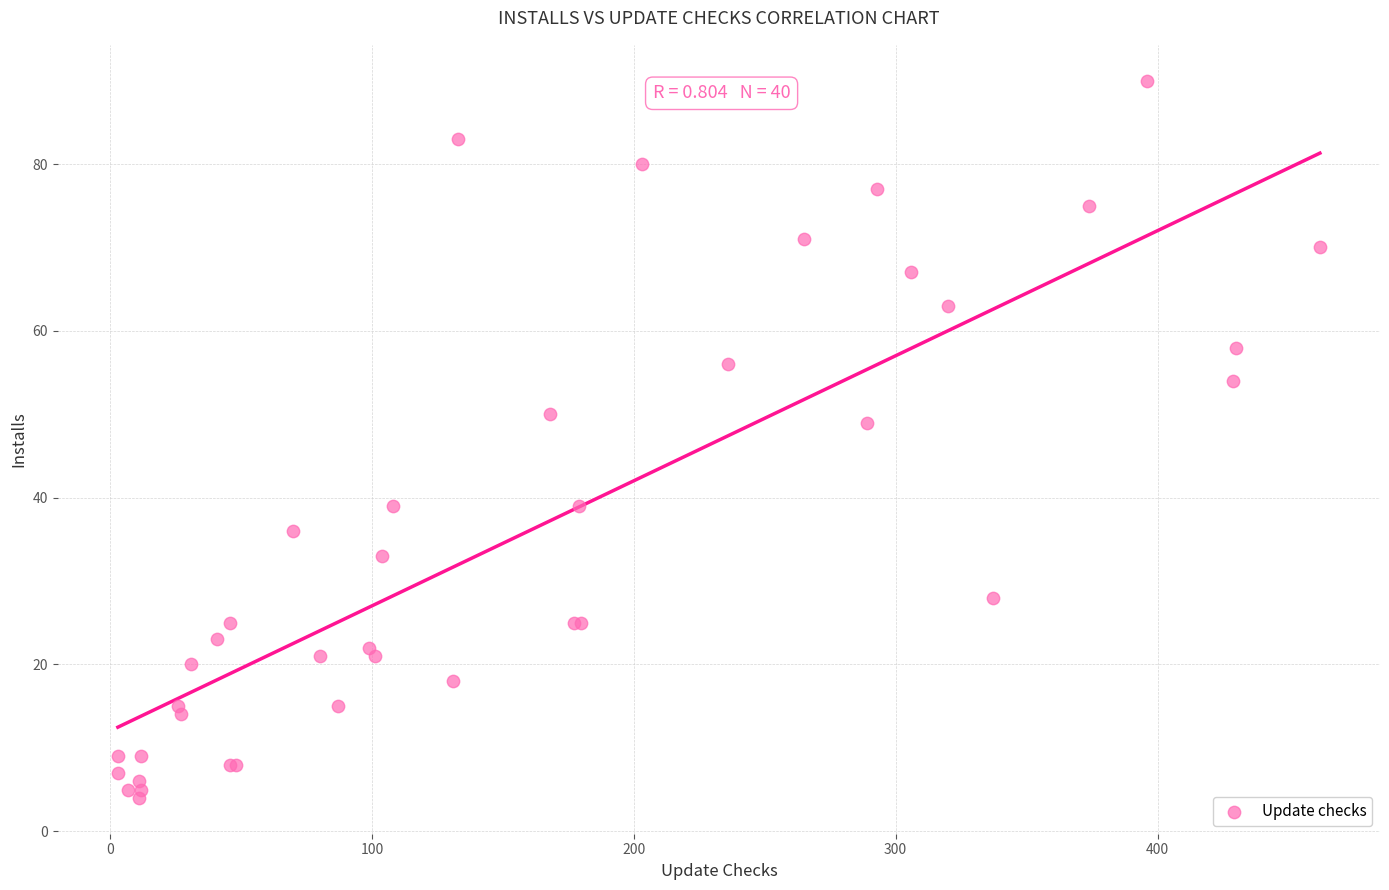

What Y value in the scatter plot is closest to 47?

49